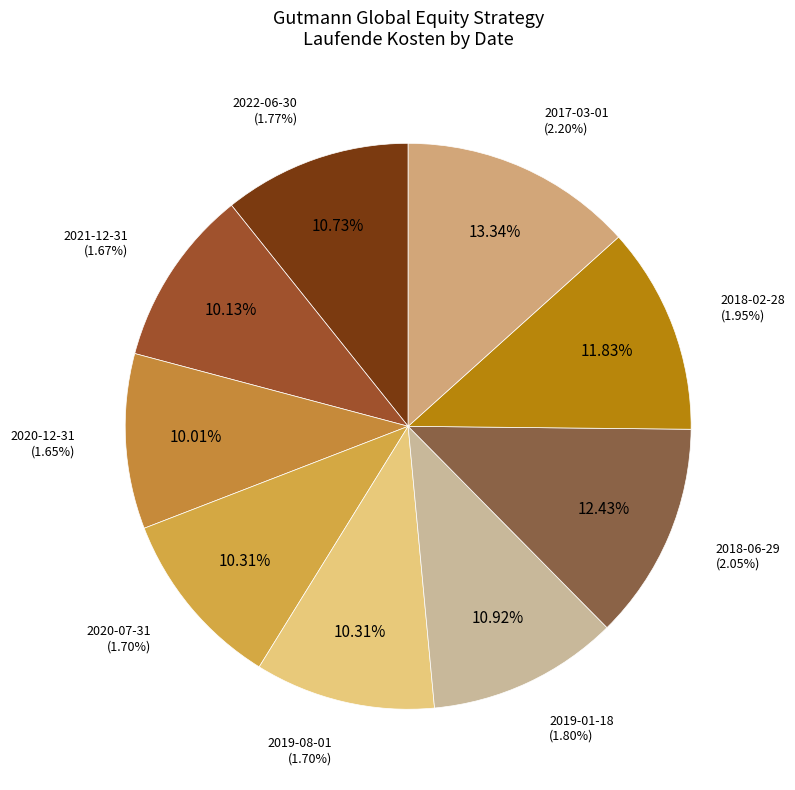

What is the ratio of the value at 2018-06-29 to the value at 2017-03-01?

0.9